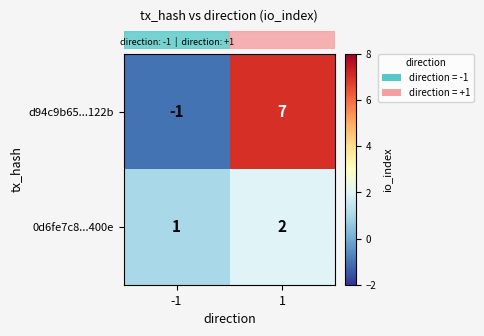

Reading left to right, transcribe all the data shown in this chart.

d94c9b65...122b: -1	7
0d6fe7c8...400e: 1	2